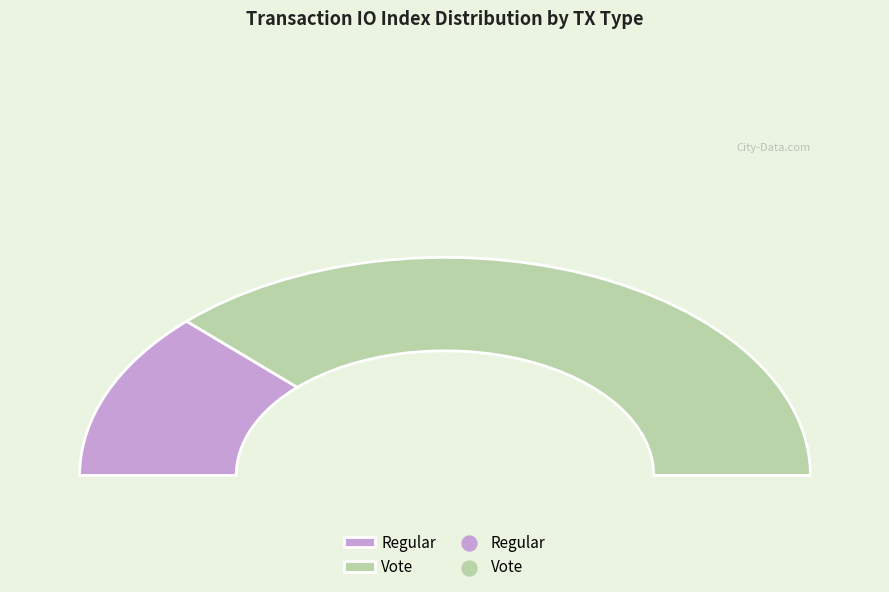

Does Vote represent more than half of the total?

Yes